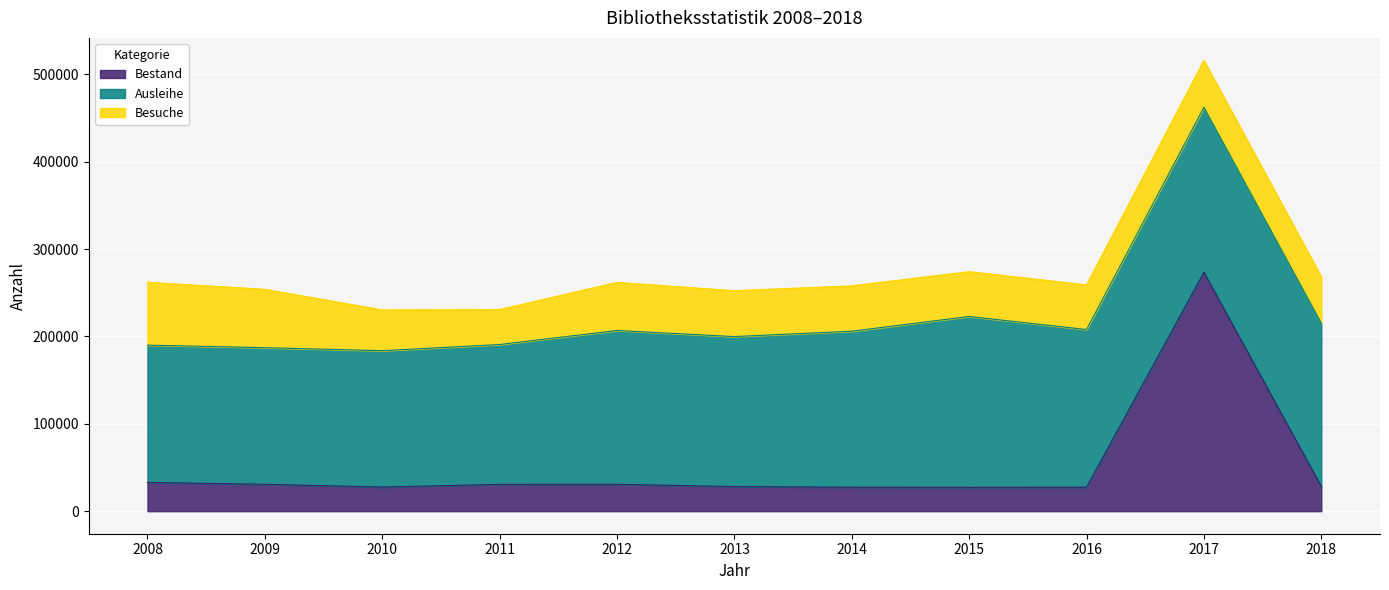

Which series has the largest total across all categories?

Ausleihe